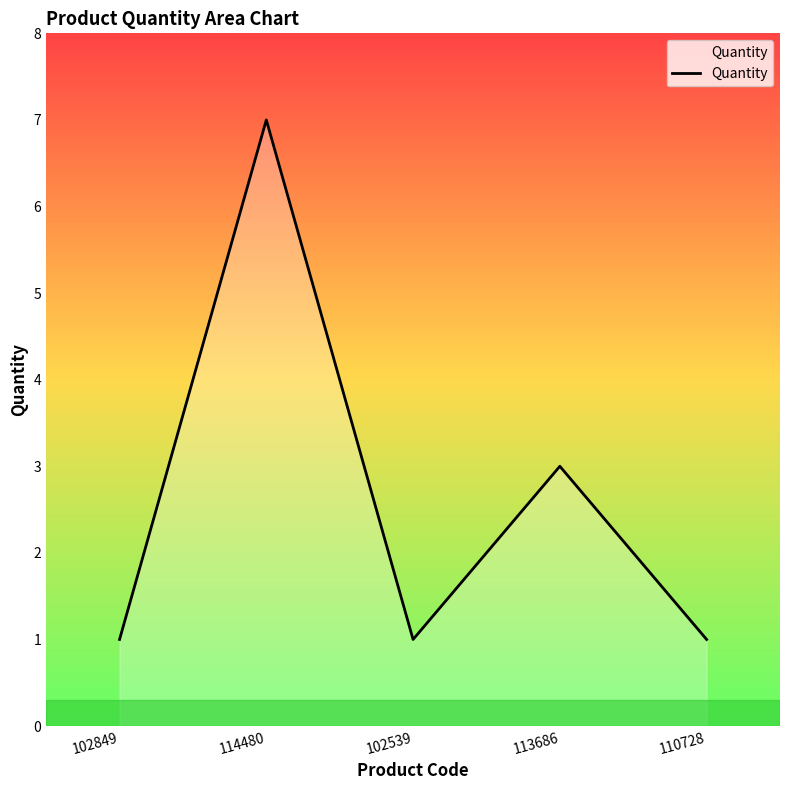

Is it true that the value at 114480 is 7?

True